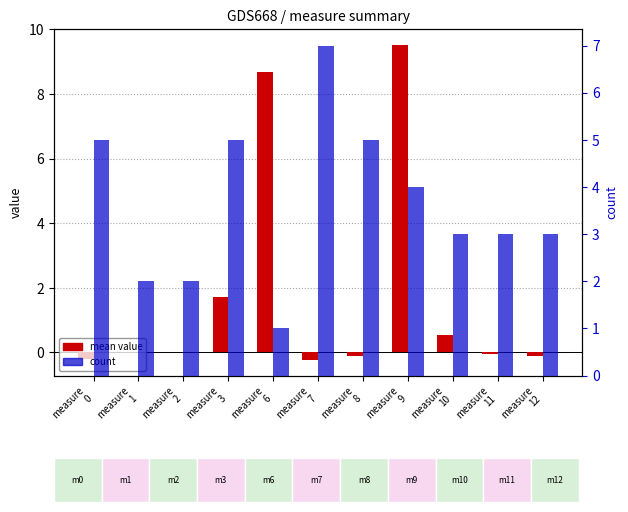

How many bars are there in total?

22